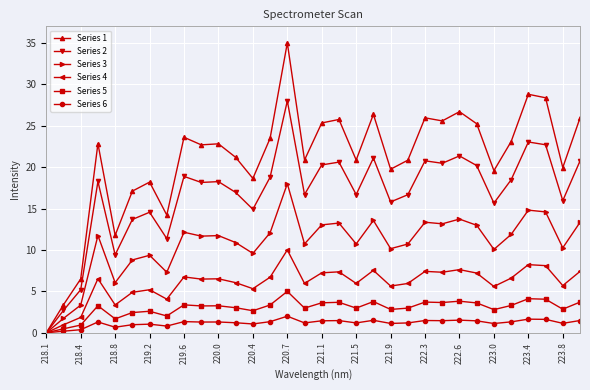

Which series has the largest total across all categories?

Series 1